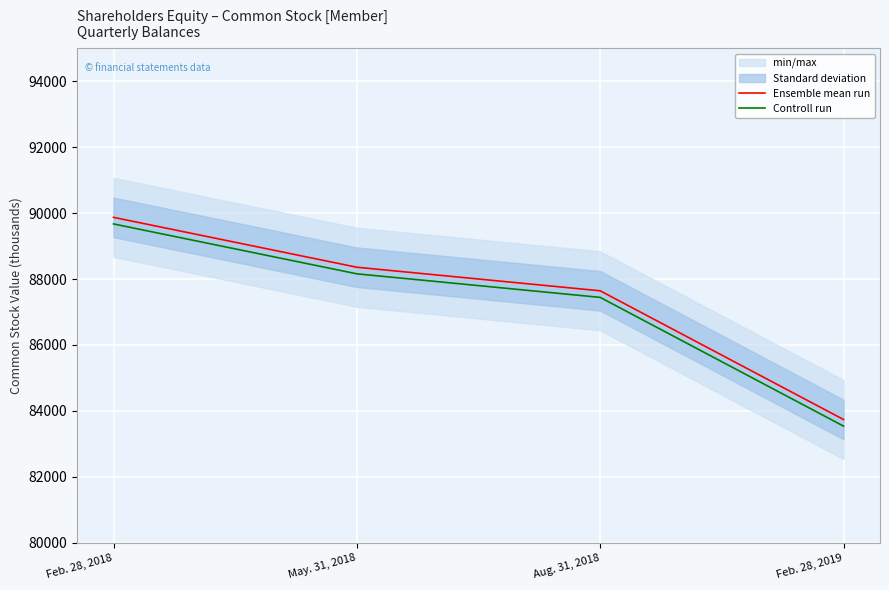

What is the value of the Controll run point at the 1st from the left?

89674